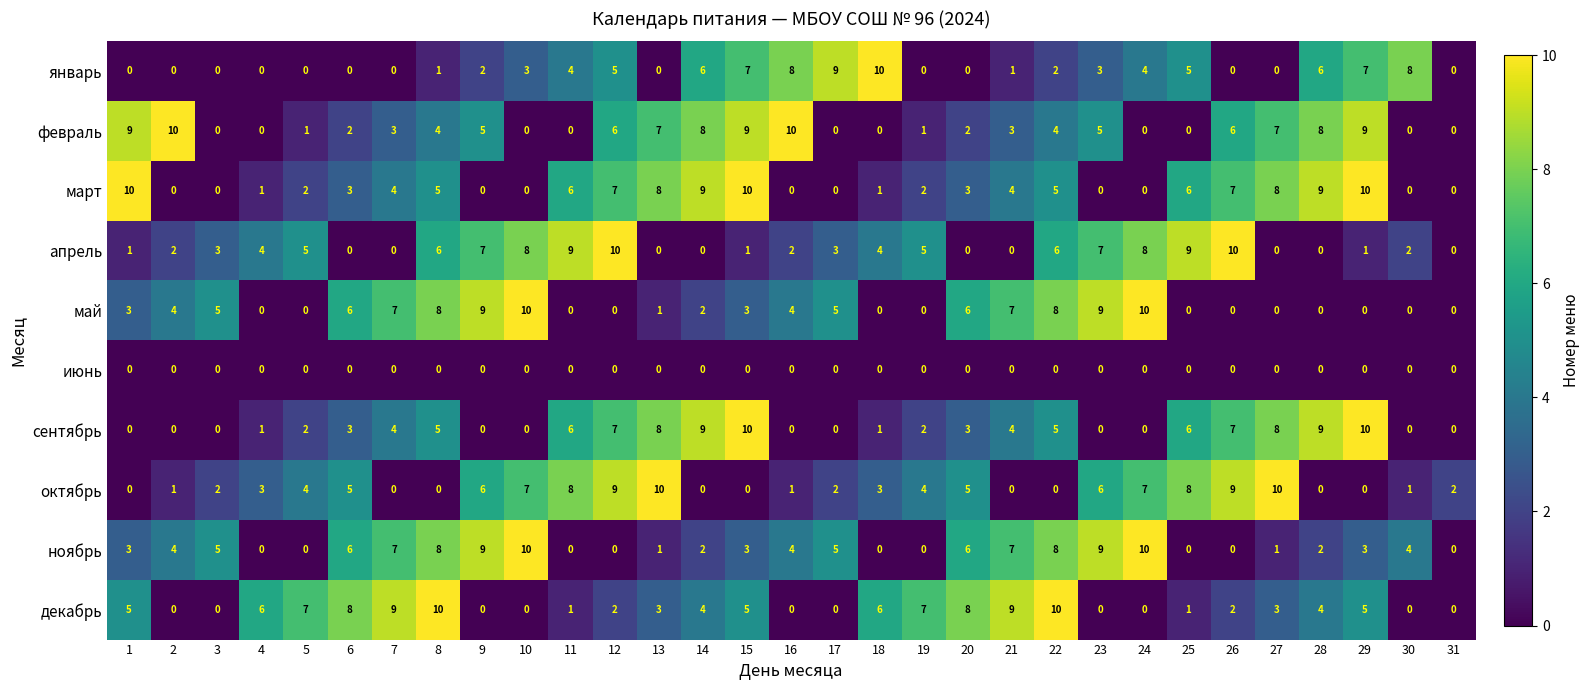

What is the maximum value for декабрь?

10